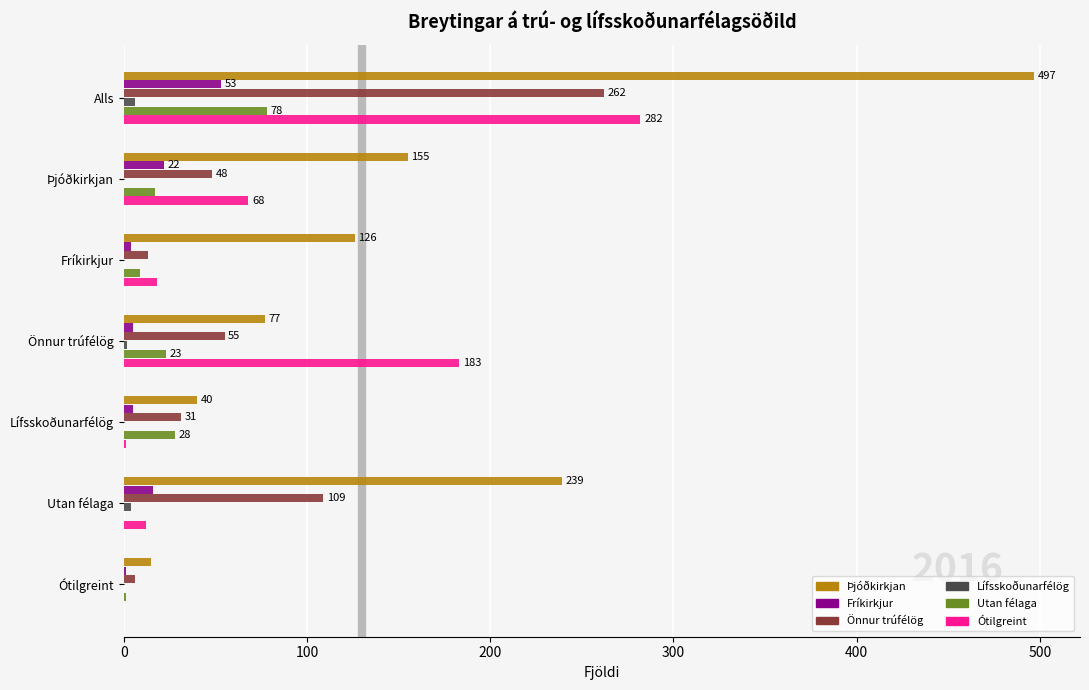

At which label is Önnur trúfélög closest to 134?

Utan félaga